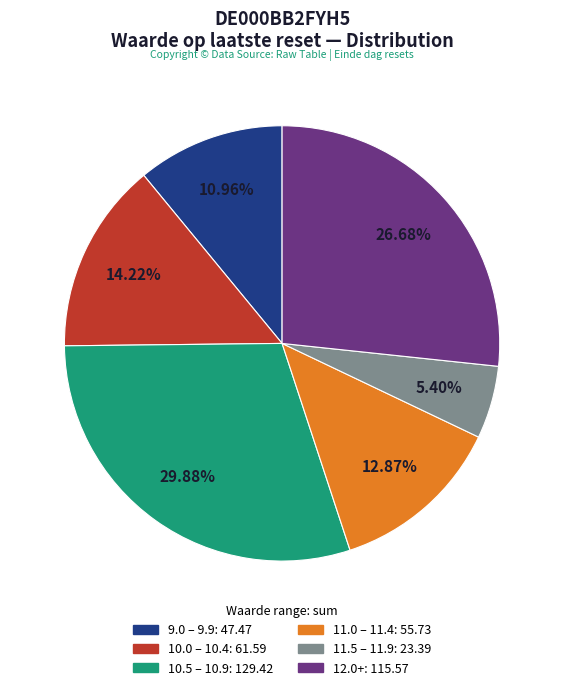

How many segments does this pie chart have?

6